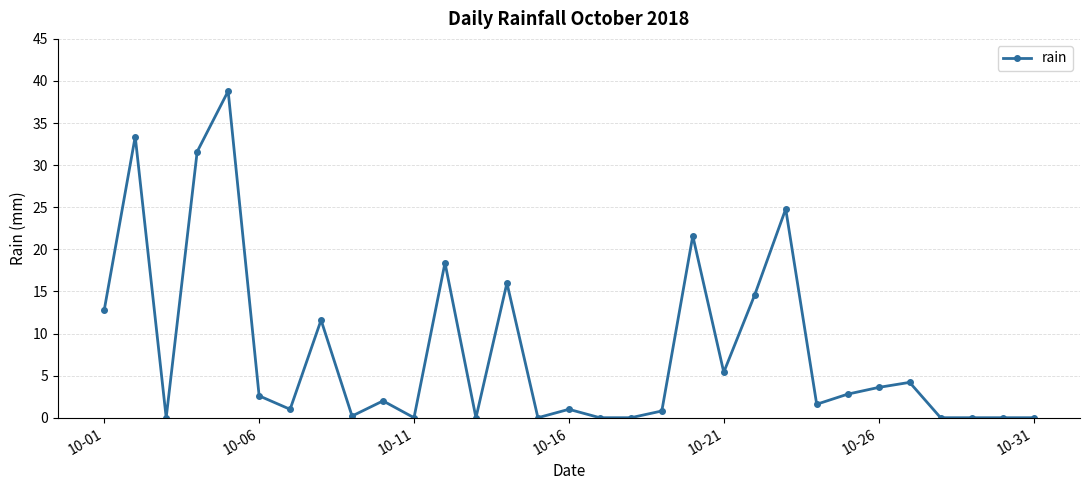

True or false: there are more than 2 points higher than both neighbors.

True